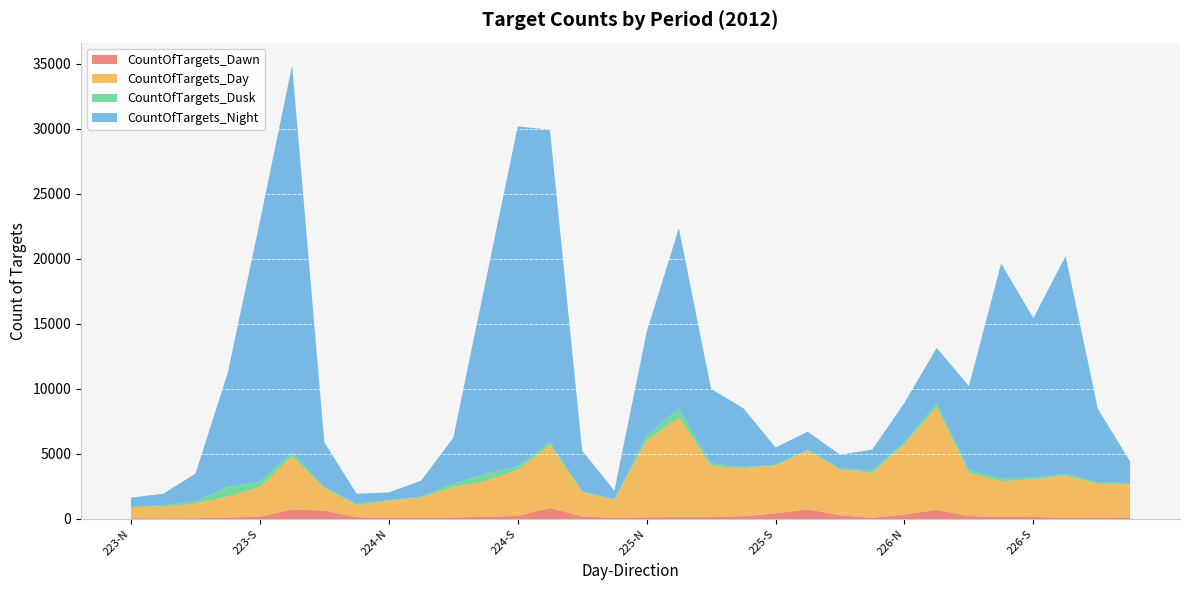

Reading left to right, extract all data points from this chart.

CountOfTargets_Dawn: 62	48	61	108	184	734	641	140	75	80	113	162	241	848	198	75	128	139	138	219	431	739	293	88	350	696	224	157	152	94	104	117
CountOfTargets_Day: 849	919	1112	1632	2270	4099	1741	933	1319	1578	2349	2770	3540	4856	1856	1405	5895	7669	3942	3689	3689	4532	3509	3452	5414	7911	3335	2755	2903	3252	2597	2551
CountOfTargets_Dusk: 76	96	177	741	433	287	81	93	54	75	246	543	273	212	68	54	414	682	206	94	54	60	90	196	167	287	246	213	140	128	129	105
CountOfTargets_Night: 660	878	2137	8739	19992	29773	3439	773	596	1211	3539	14736	26143	24016	3135	650	7927	13877	5722	4518	1329	1381	1057	1598	3013	4266	6417	16531	12252	16747	5651	1656